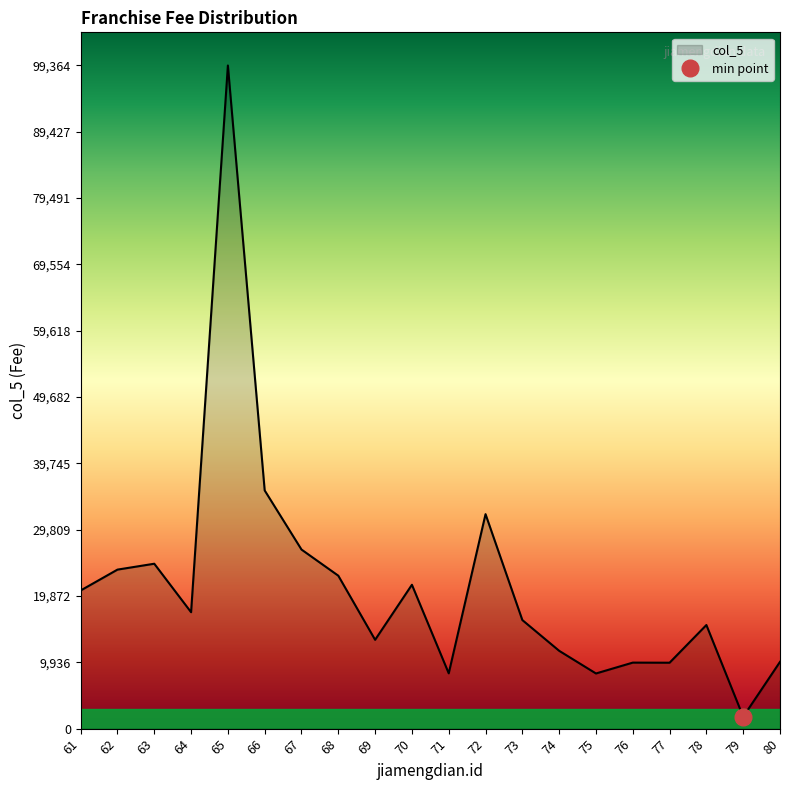

Which category has the lowest value across all series?

79